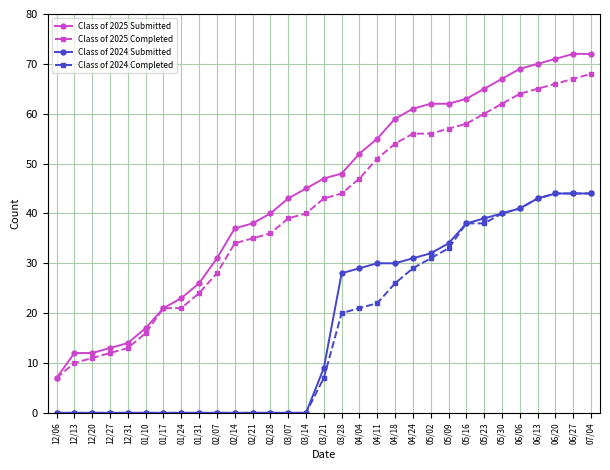

What are all the series names shown in the legend?

Class of 2025 Submitted, Class of 2025 Completed, Class of 2024 Submitted, Class of 2024 Completed